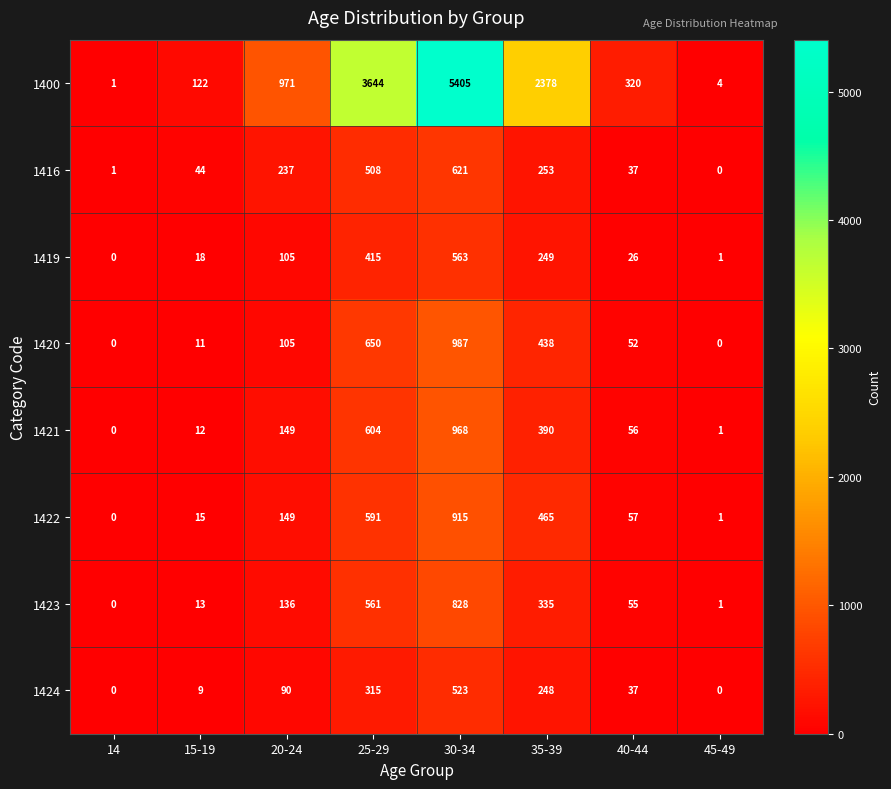

Which category has the highest value in the 1420 series?

30-34